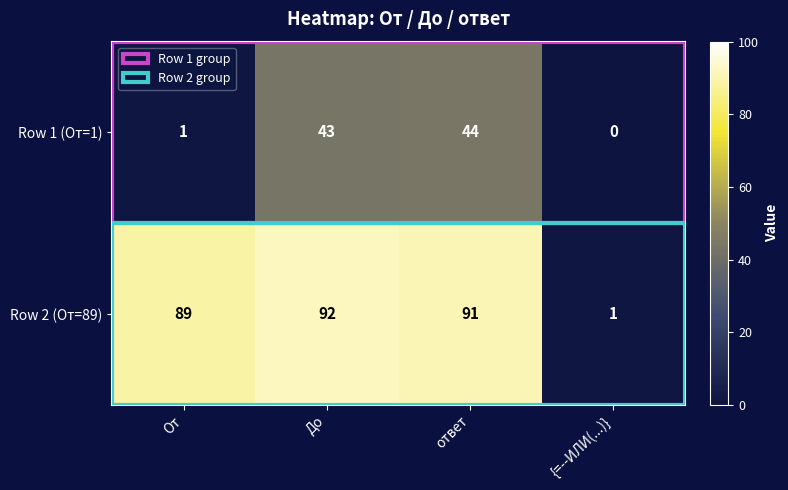

Rank the series by their average value, from highest to lowest.

Row 2 (От=89), Row 1 (От=1)